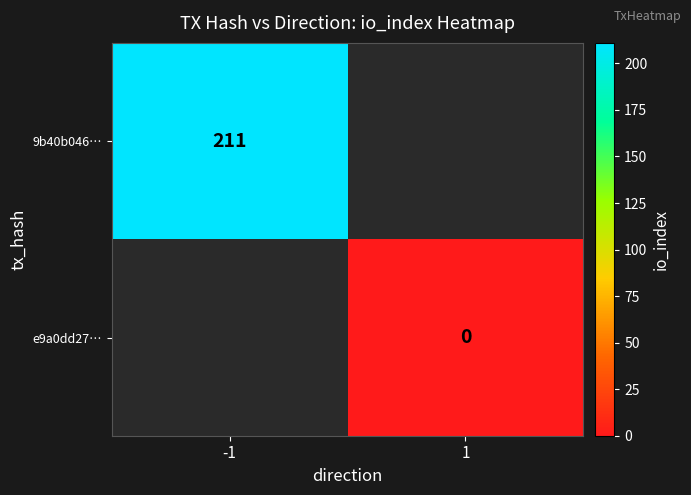

The 9b40b046… series shows 211 at -1. True or false?

True